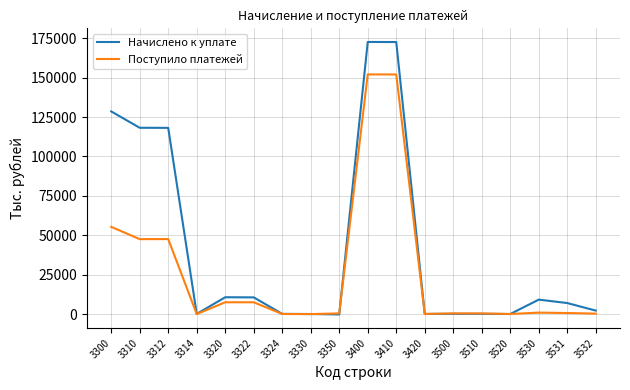

Which series has the largest total across all categories?

Начислено к уплате